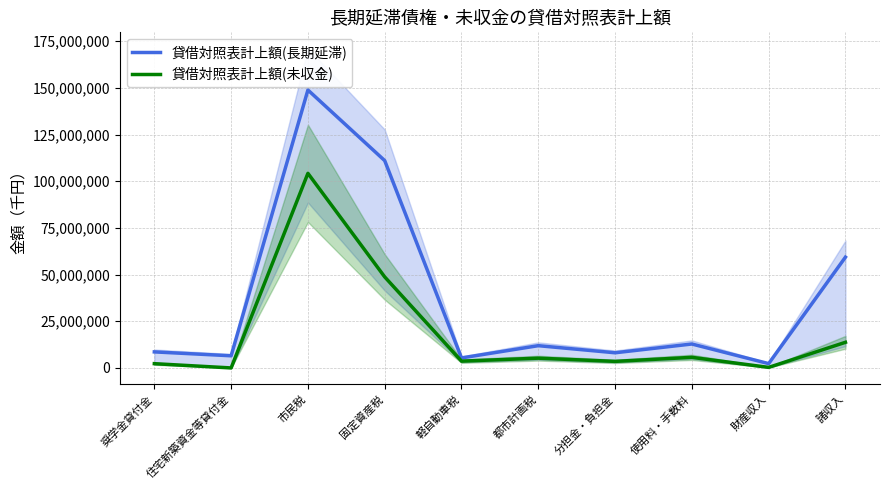

At which category does the chart reach its minimum across all series?

住宅新築資金等貸付金